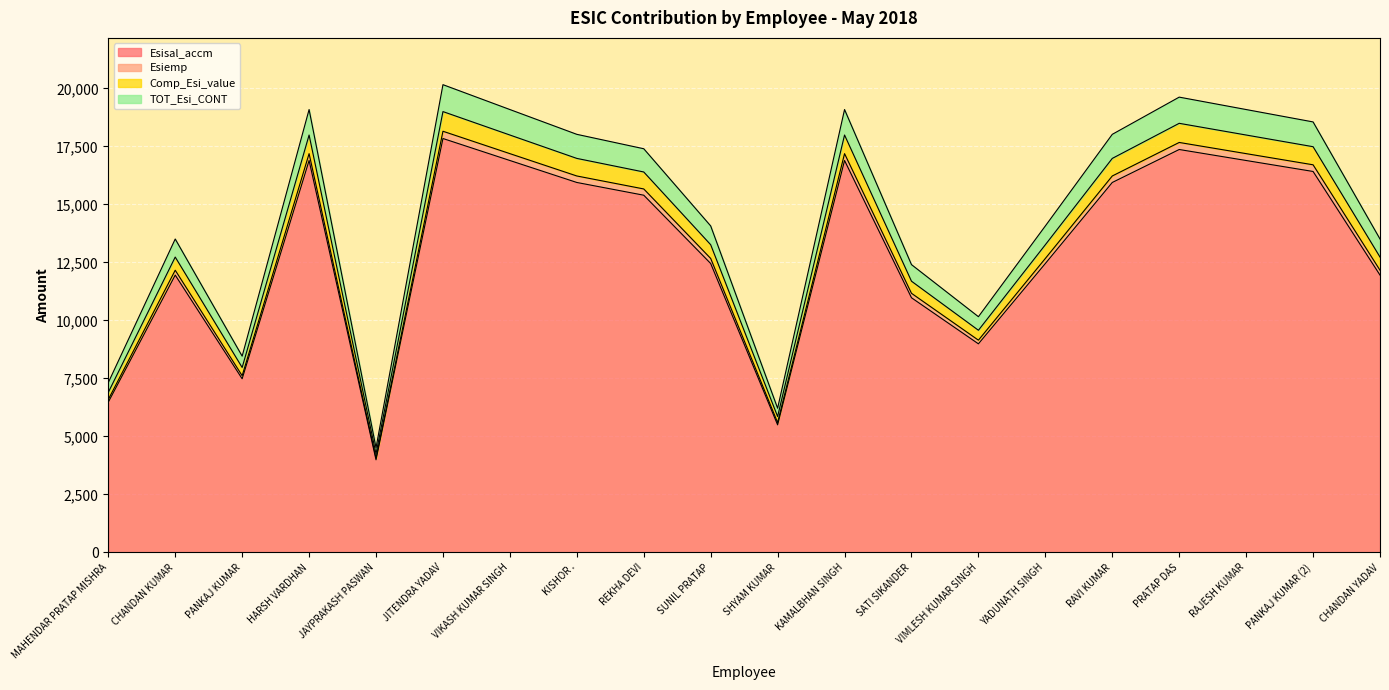

At which label does Comp_Esi_value first exceed 16400?

HARSH VARDHAN